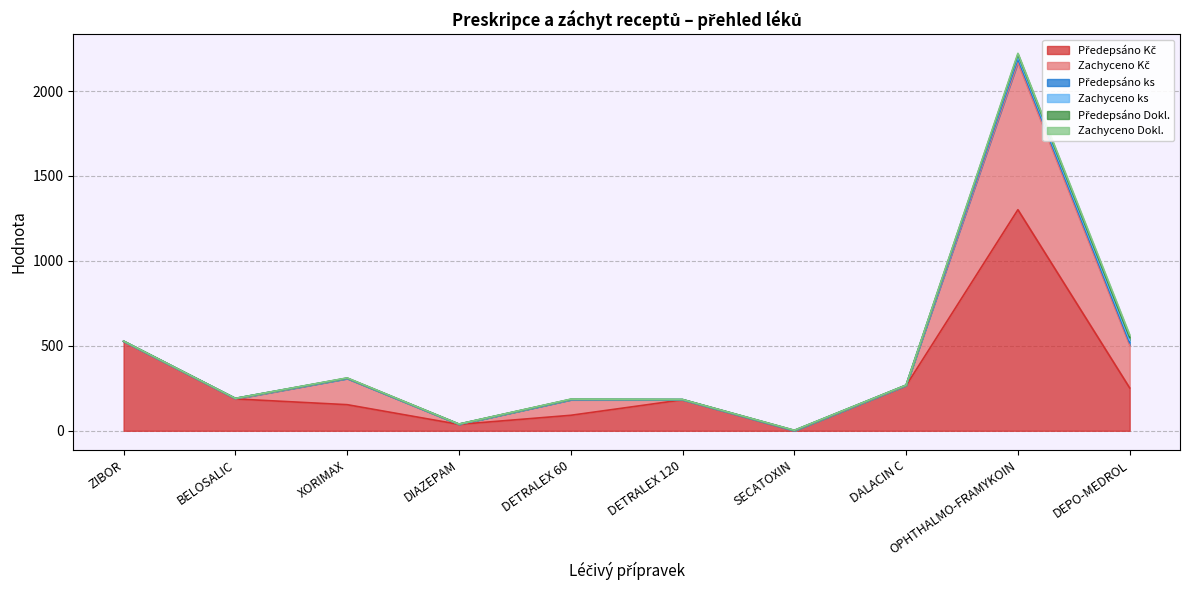

What is the maximum value shown in the chart?

1301.4